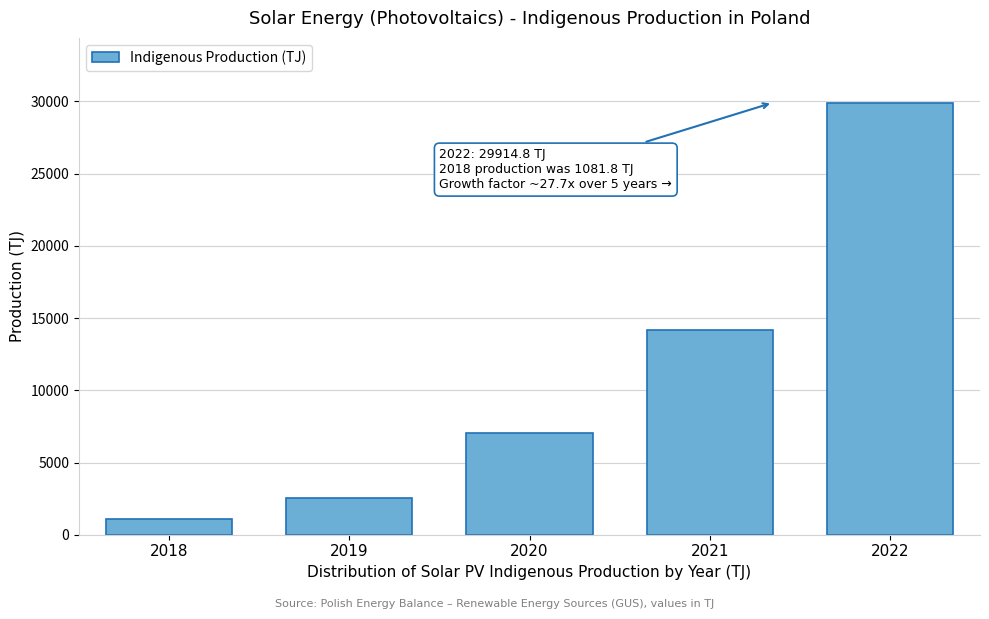

Reading left to right, transcribe all the data shown in this chart.

1081.8	2558.4	7048.5	14164.0	29914.8